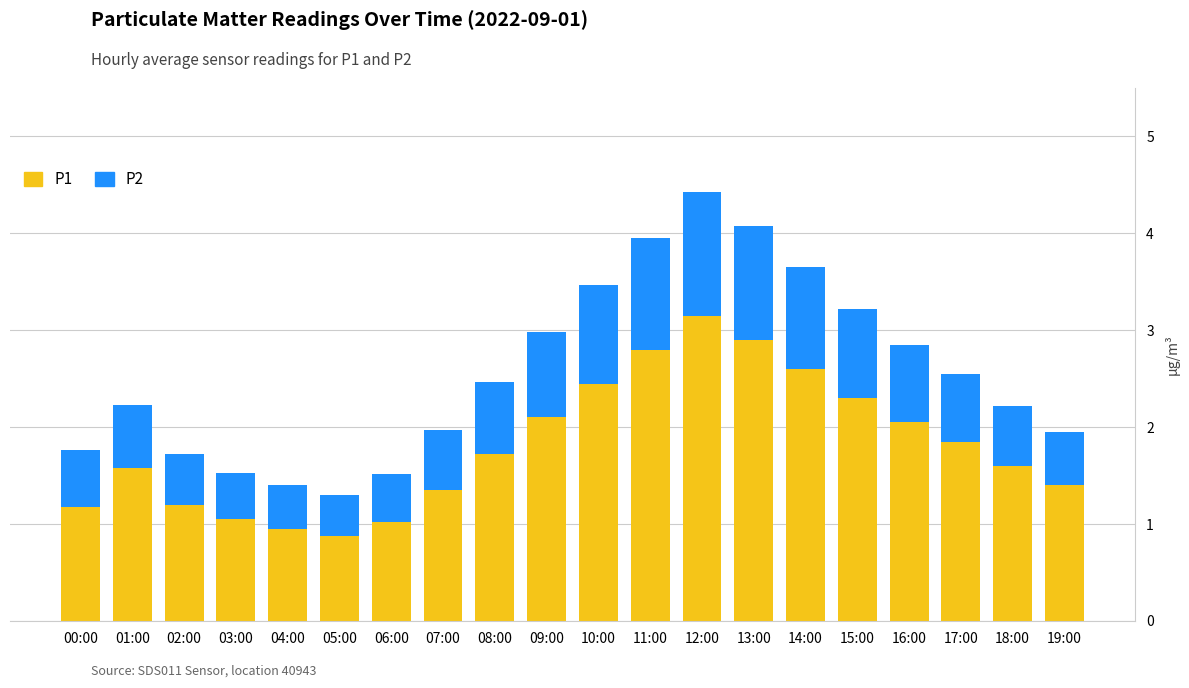

Where does the P1 series first go above 1?

00:00